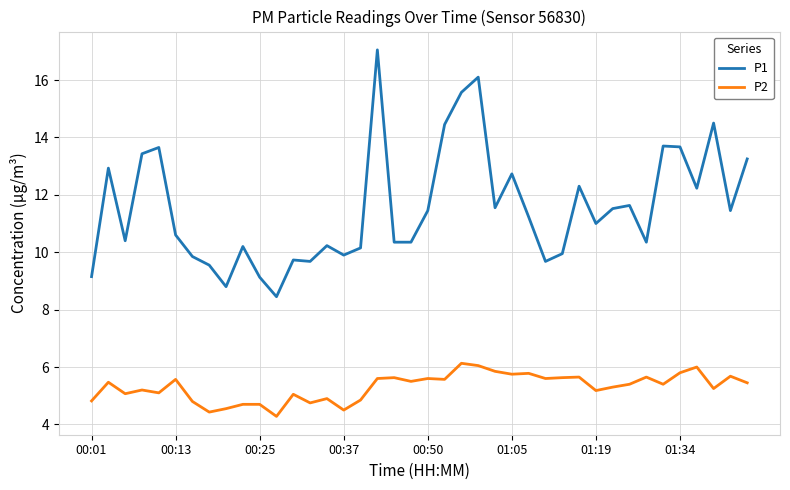

Which series has the widest spread of values?

P1